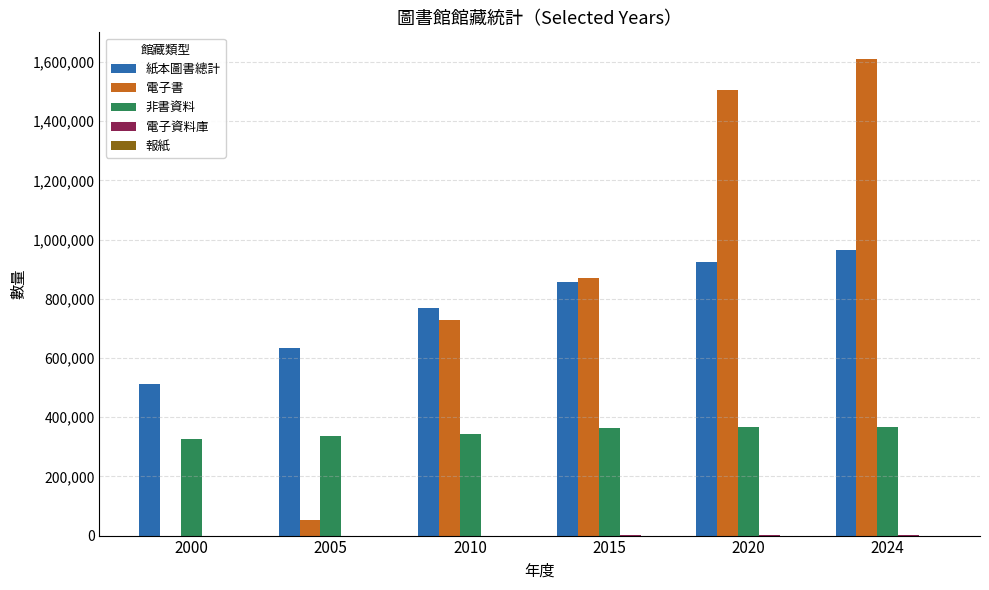

What is the sum of all 非書資料 values?

2100636